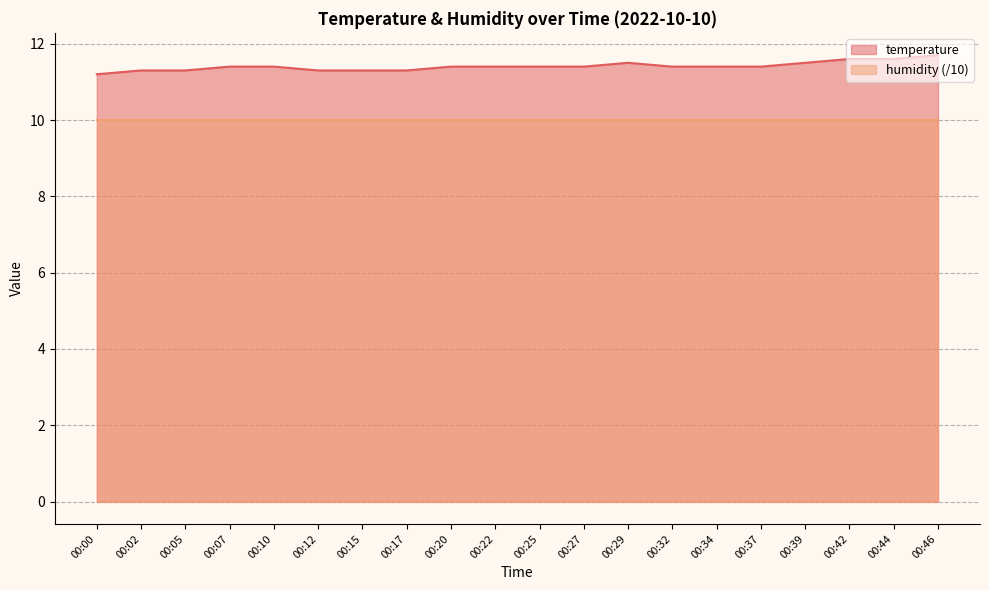

Is the value of humidity (/10) at 00:44 greater than the value of temperature at 00:42?

No